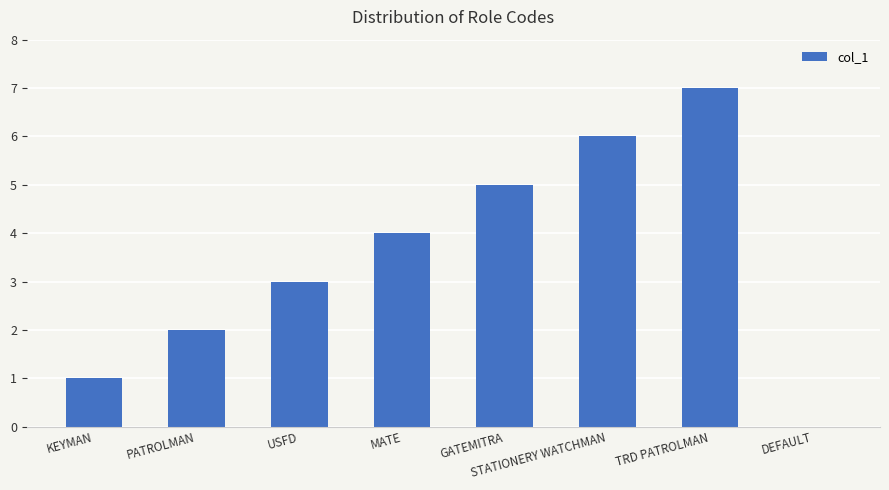

Is it true that the value at GATEMITRA is 5?

True